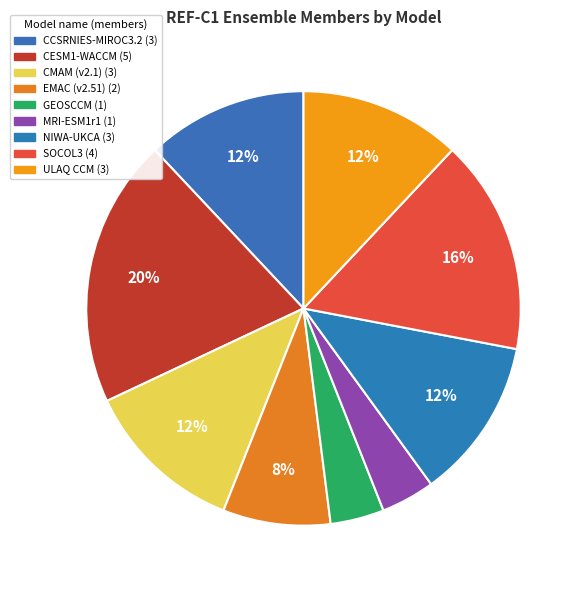

To the nearest percent, what is the average slice percentage?

11%